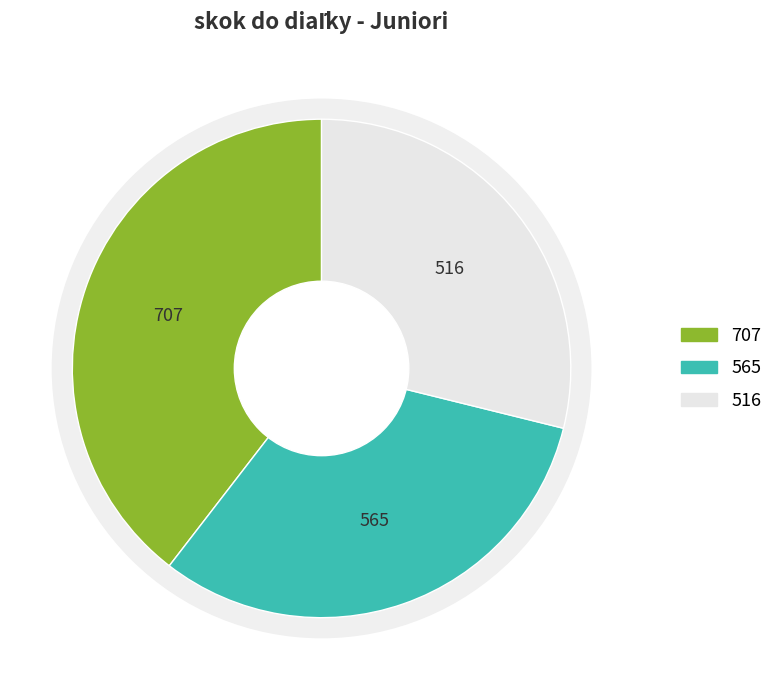

Does Hriň Adam account for over 50% of the chart?

No